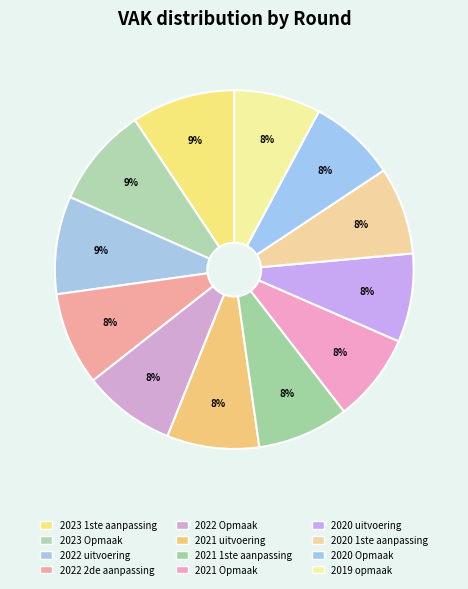

To the nearest percent, what portion does 2022 uitvoering represent?

9%